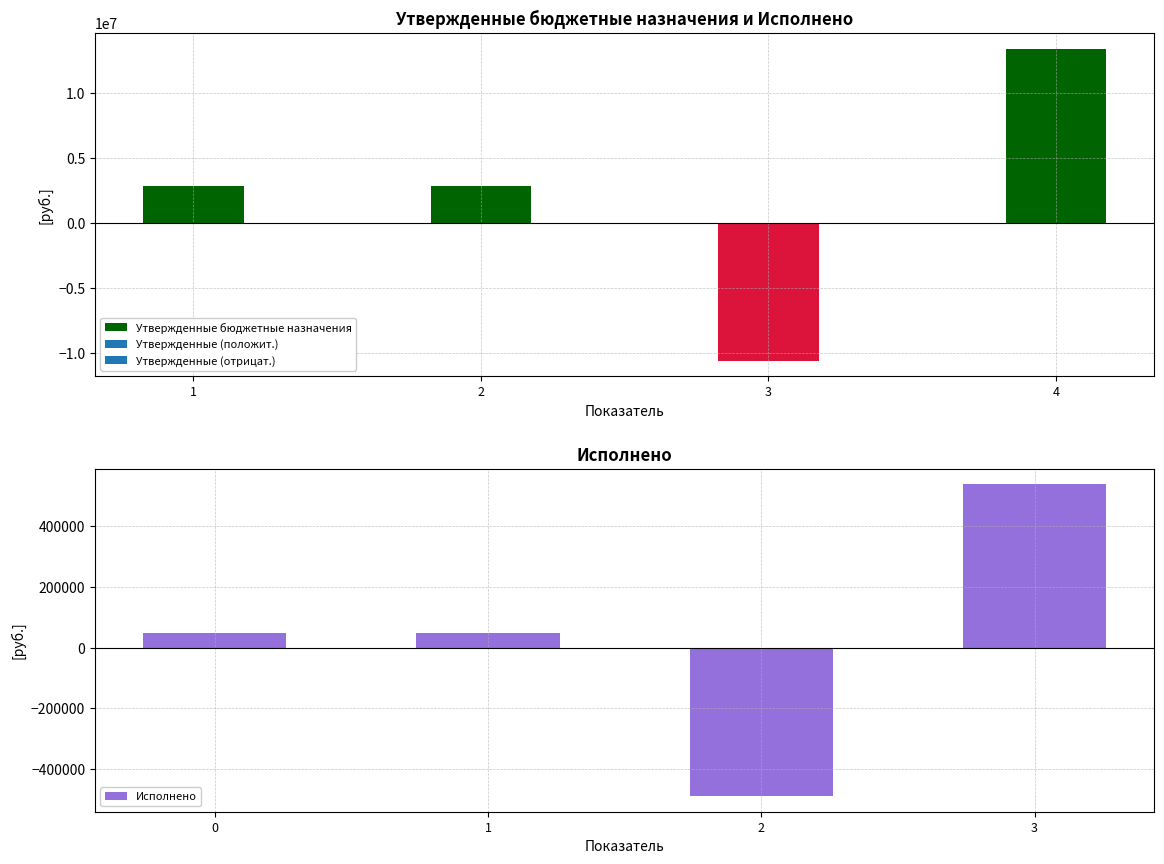

What is the value of the Исполнено bar at the 3rd from the left?

-489268.0